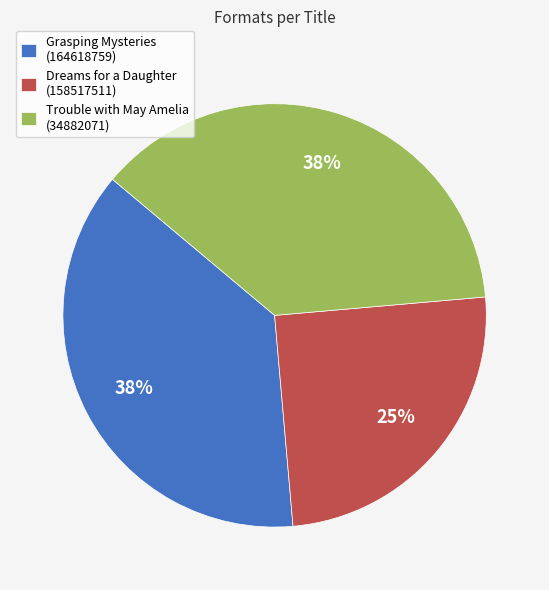

Which slice is the smallest?

Dreams for a Daughter (158517511)